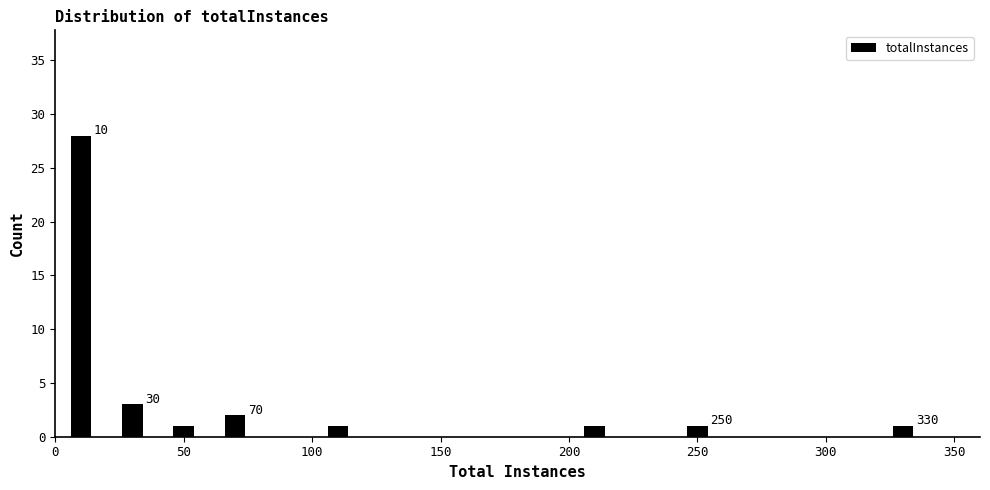

Which range on the x-axis has the tallest bar?

0 to 20